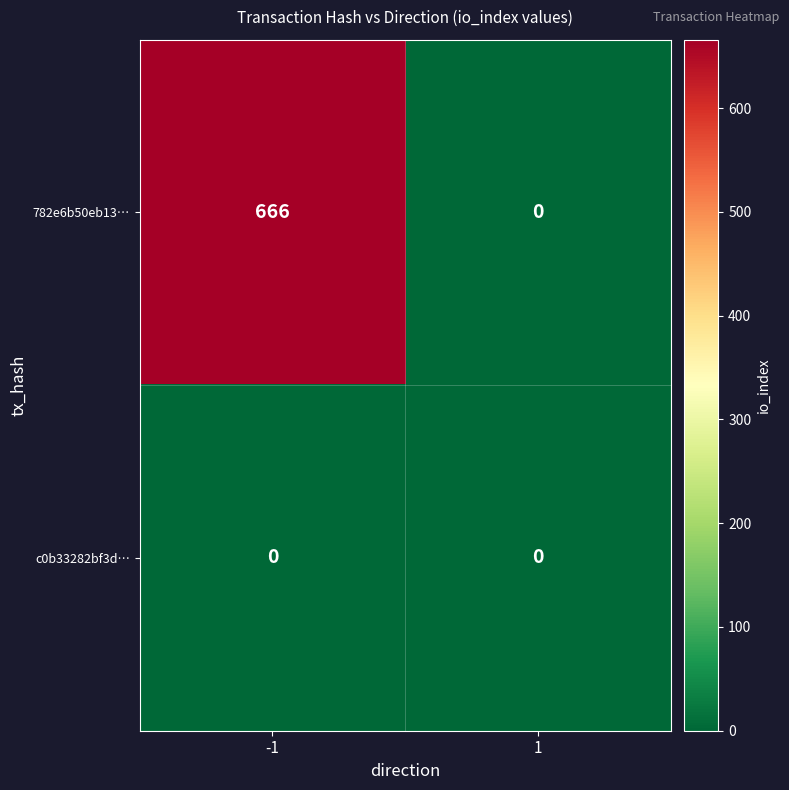

Rank the series by their maximum value, from lowest to highest.

c0b33282bf3d…, 782e6b50eb13…